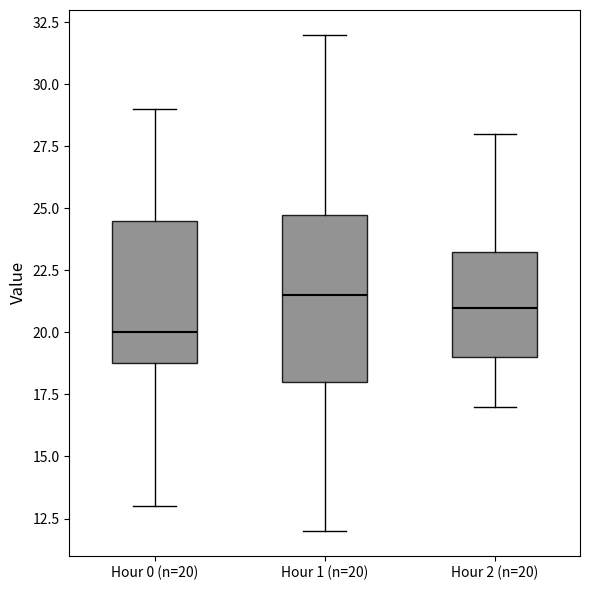

Reading left to right, read every box against the y-axis: the position of its median line, the range the box covers, and the ends of its whiskers. The values are not printed on the chart, so give them approximately, as read against the axis.

Hour 0 (n=20): median 20.0, box 19.0 to 24.5, whiskers 13.0 to 29.0
Hour 1 (n=20): median 21.5, box 18.0 to 25.0, whiskers 12.0 to 32.0
Hour 2 (n=20): median 21.0, box 19.0 to 23.5, whiskers 17.0 to 28.0